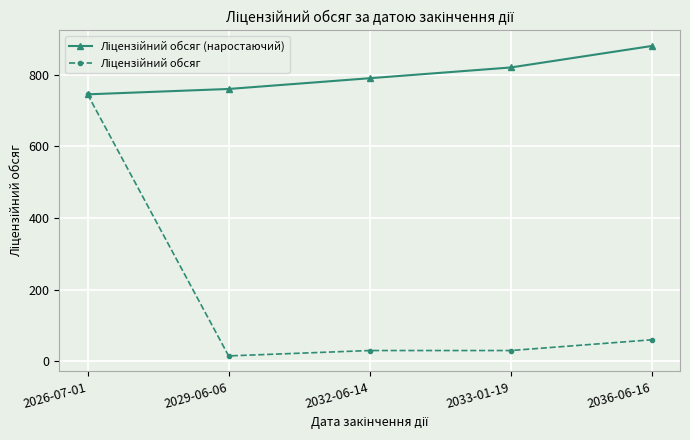

What is the spread (max minus min) of values at 2033-01-19?

790